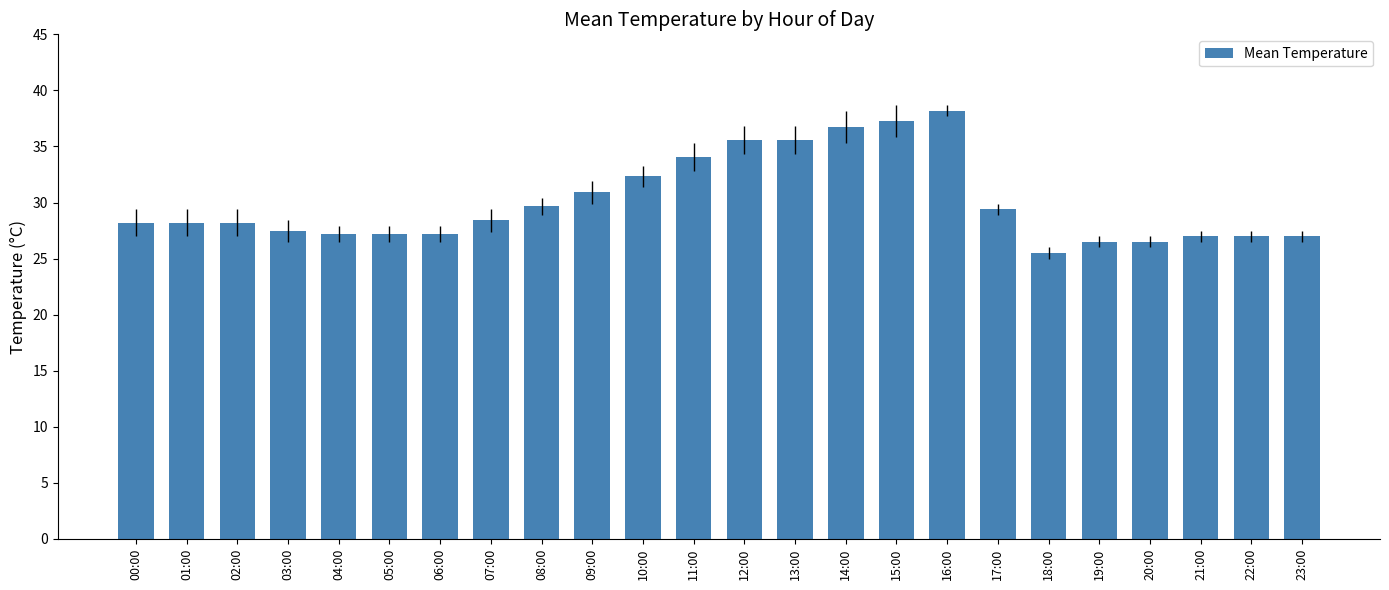

Is it true that the value at 19:00 is 12.6?

False